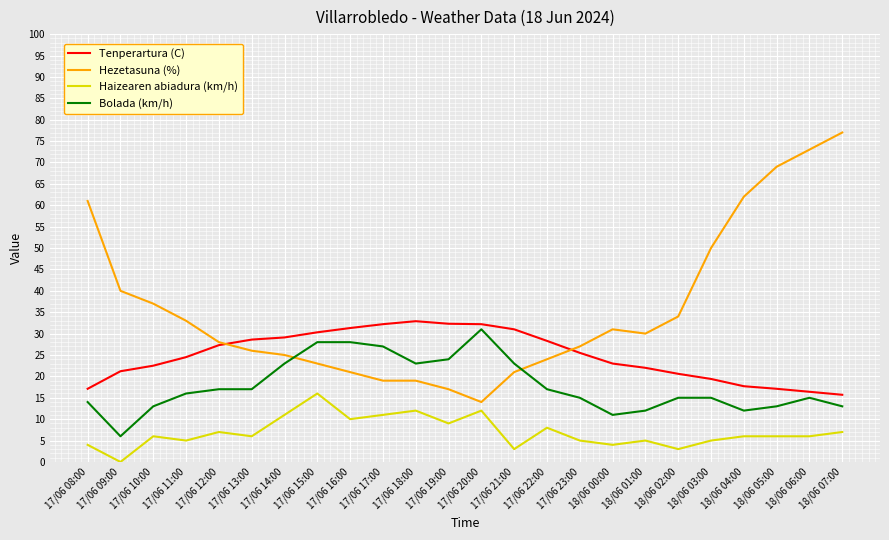

What position from the left is 17/06 18:00?

11